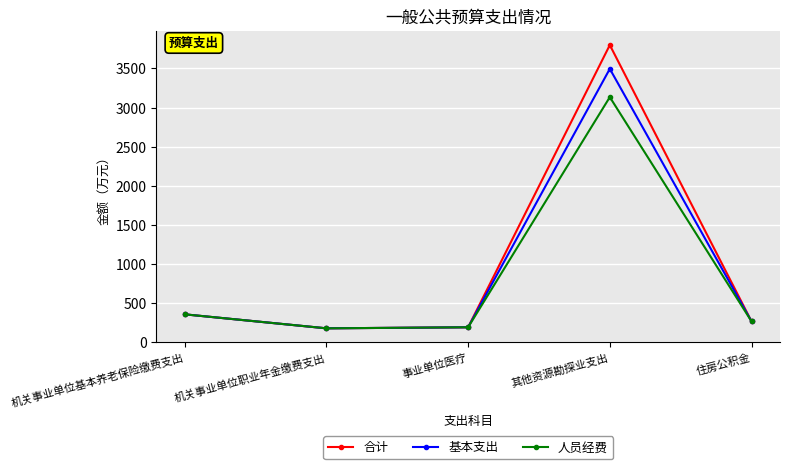

What value does the 合计 series have at 机关事业单位基本养老保险缴费支出?

357.7